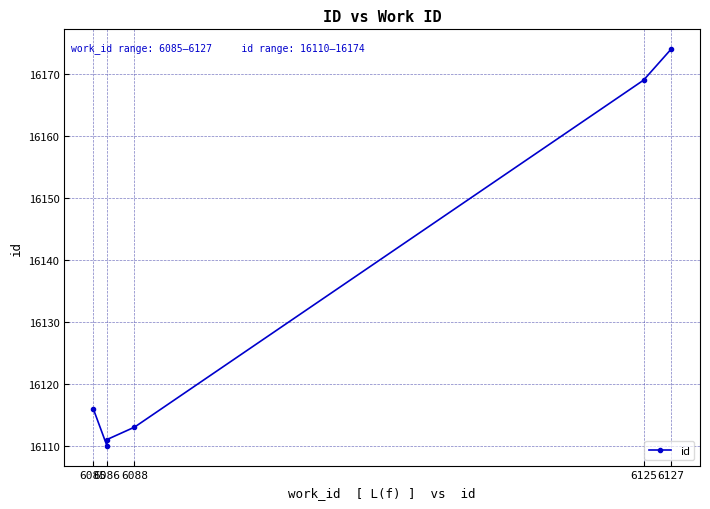

What is the sum of all values?

96793